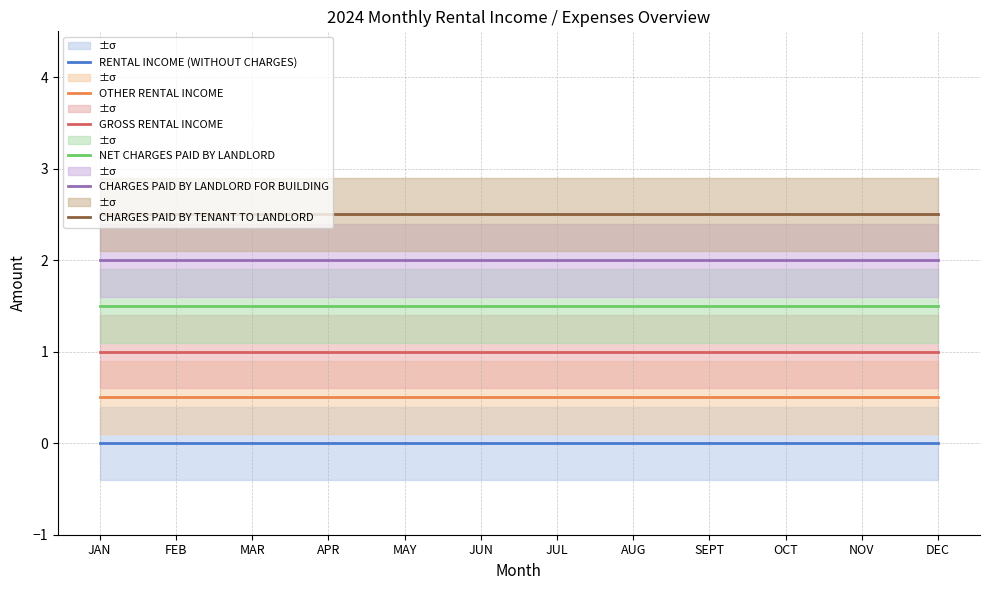

True or false: NET CHARGES PAID BY LANDLORD and CHARGES PAID BY TENANT TO LANDLORD intersect in this chart.

False